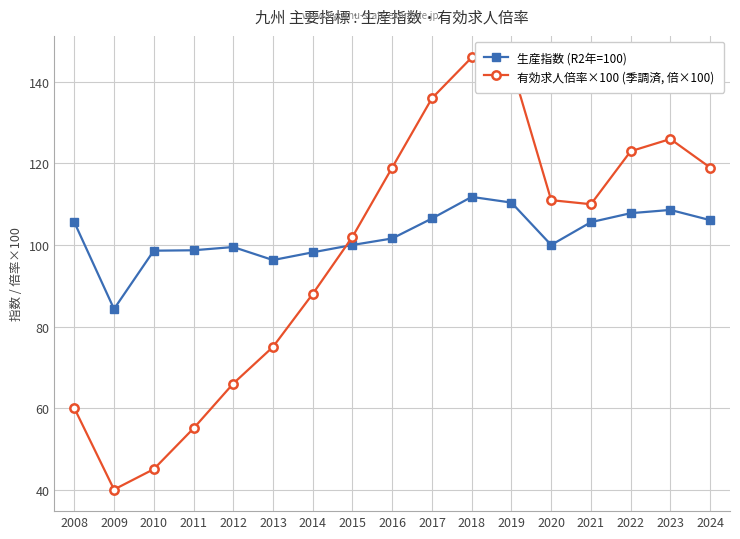

Rank the series by their maximum value, from lowest to highest.

生産指数 (R2年=100), 有効求人倍率×100 (季調済, 倍×100)